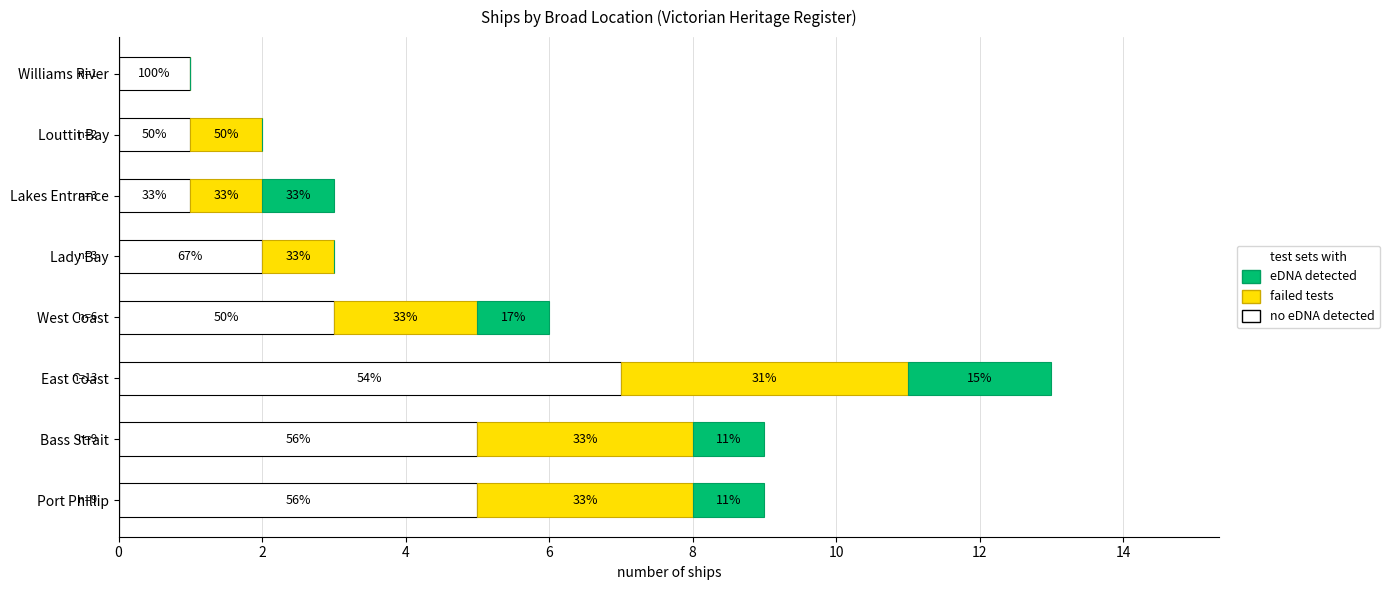

What are all the series names shown in the legend?

eDNA detected, failed tests, no eDNA detected